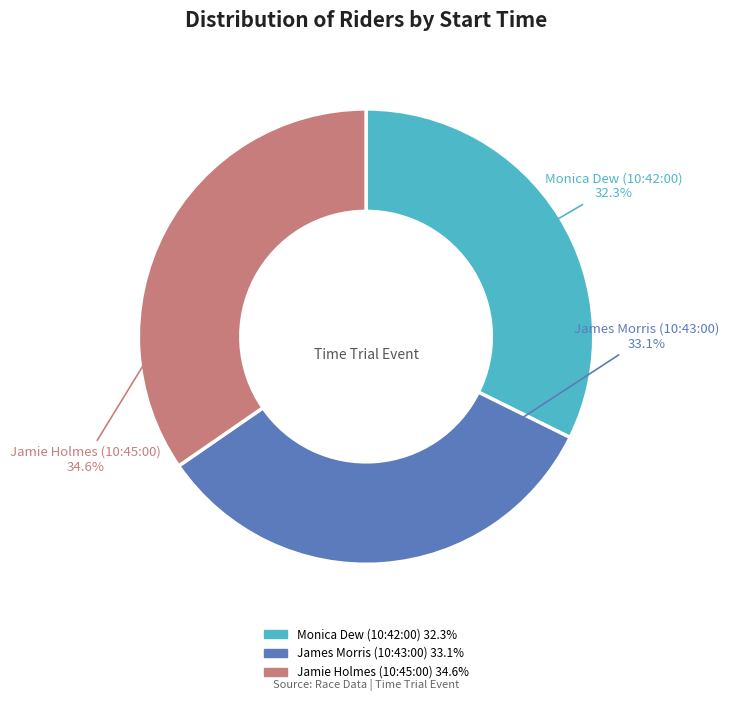

What percentage do James Morris (10:43:00) and Jamie Holmes (10:45:00) together represent?

67.7%